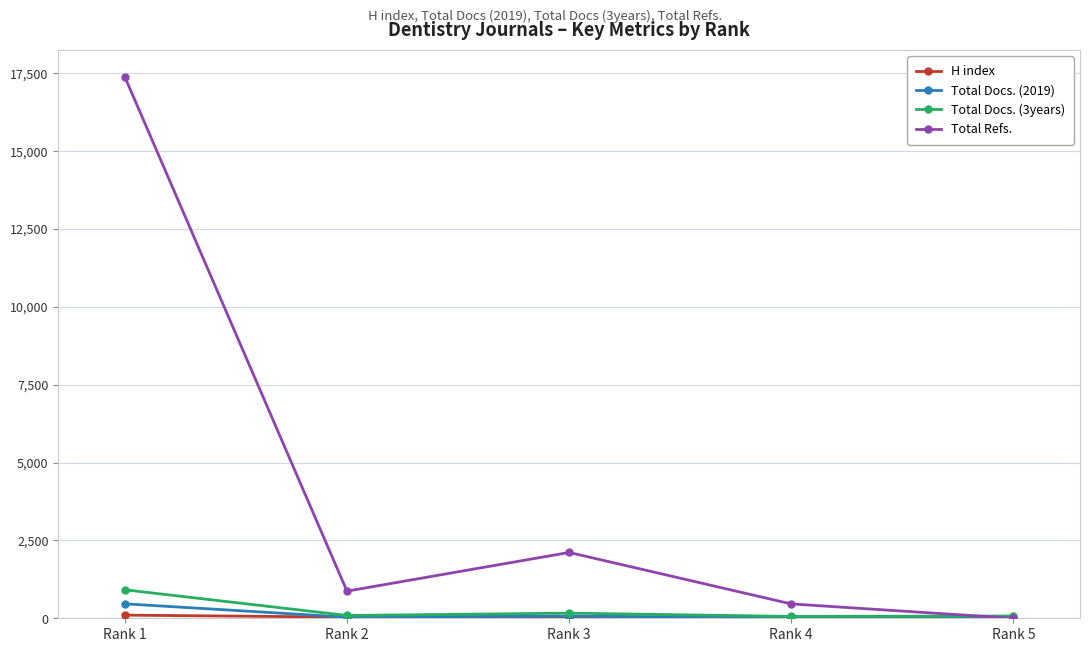

Where is Total Refs. nearest to the value 8688?

Rank 3